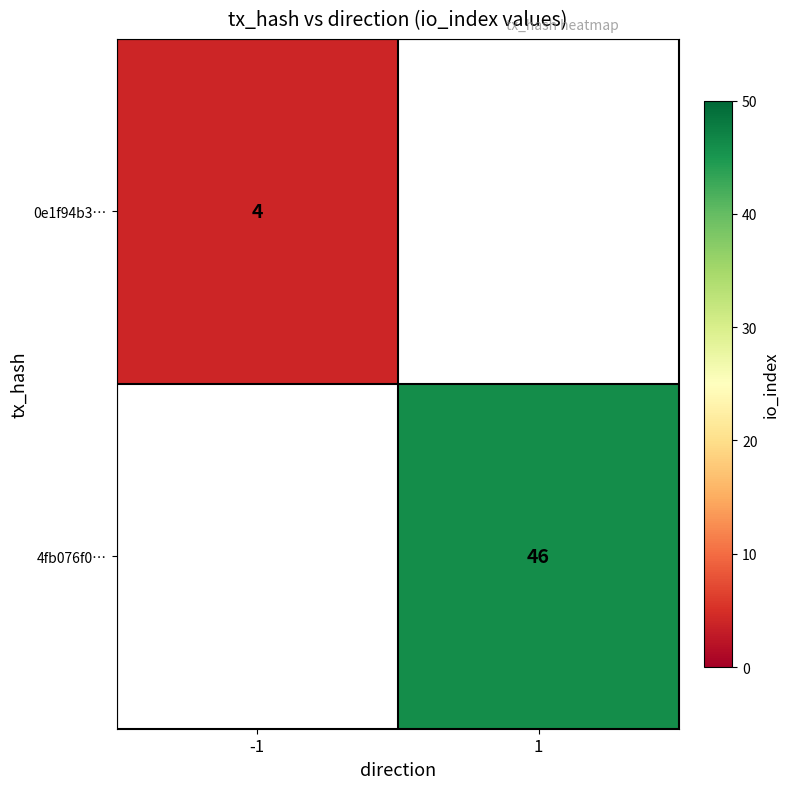

The 0e1f94b3… series shows 4 at -1. True or false?

True